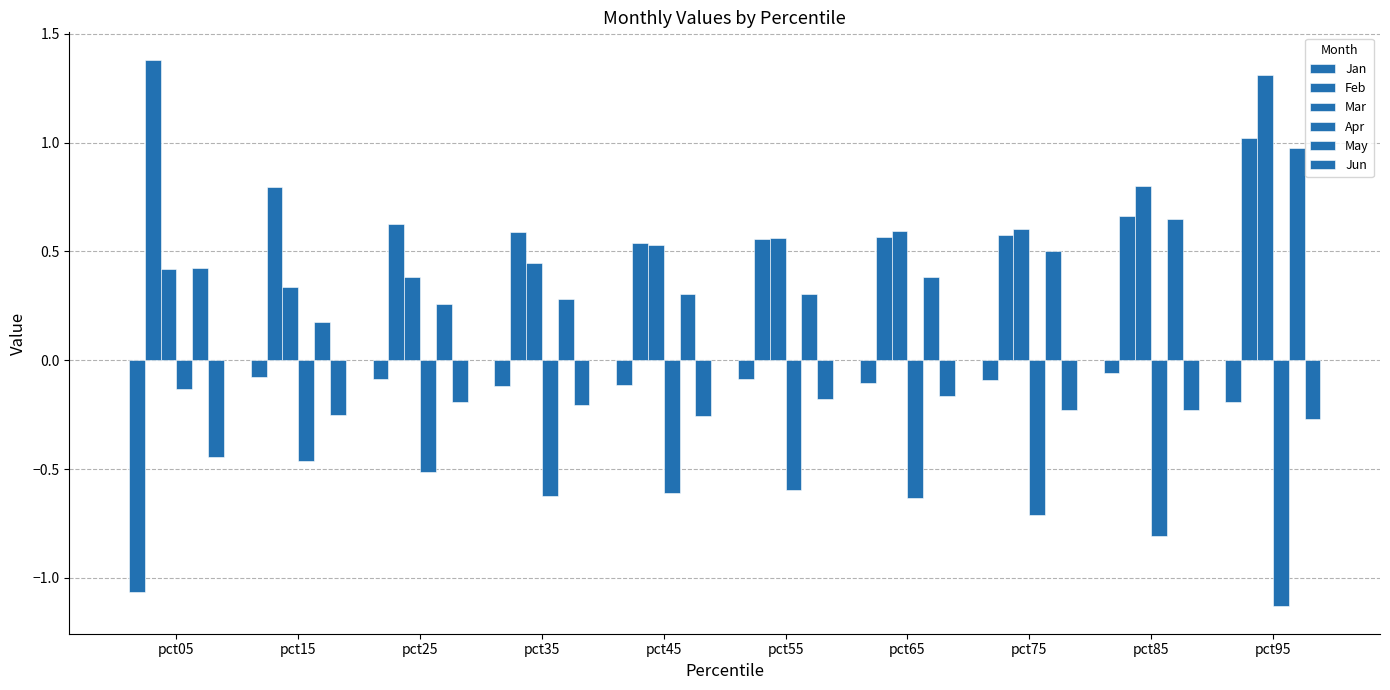

What is the difference between the highest and lowest values at pct45?

1.2